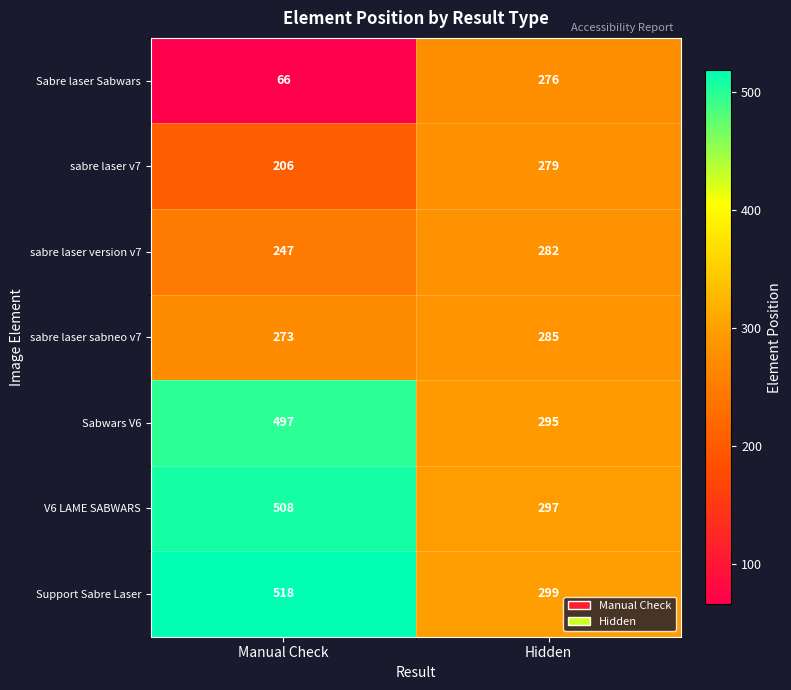

At which category is the sum across all series the highest?

Manual Check